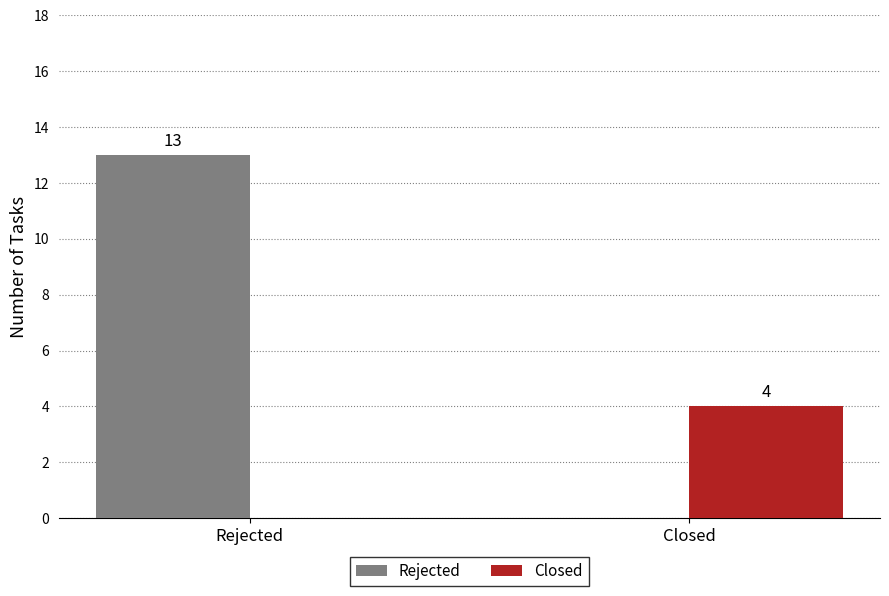

Which series has the largest range (max minus min)?

Rejected